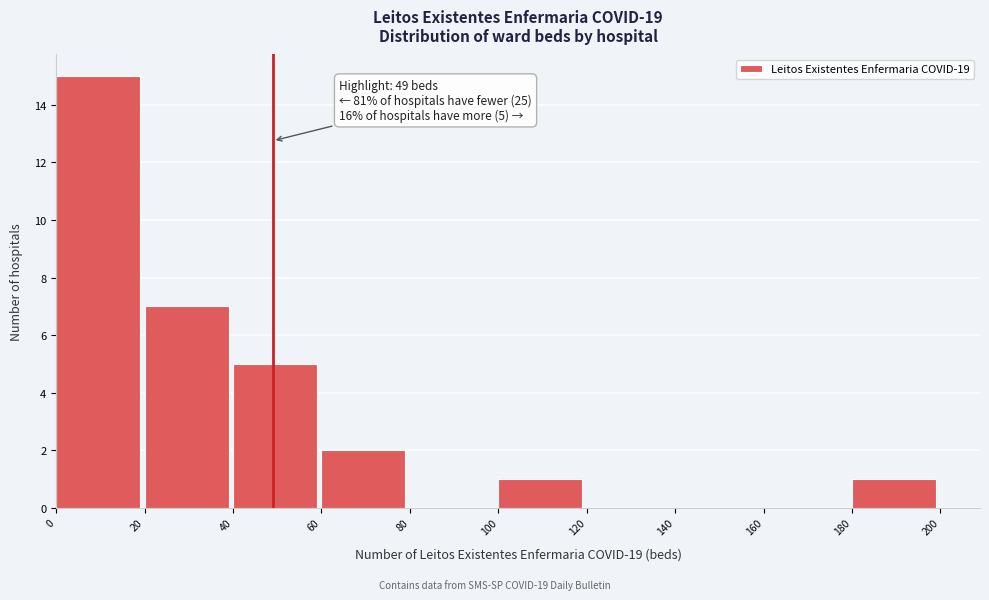

Over which range of the x-axis is the bar tallest?

0 to 20